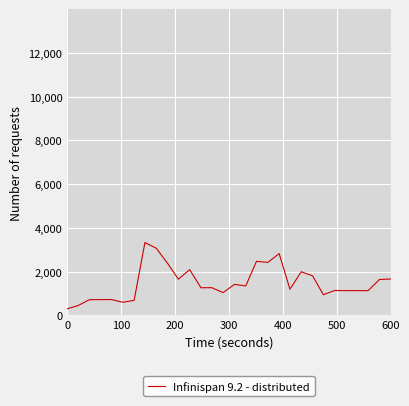

What is the smallest value displayed?

308